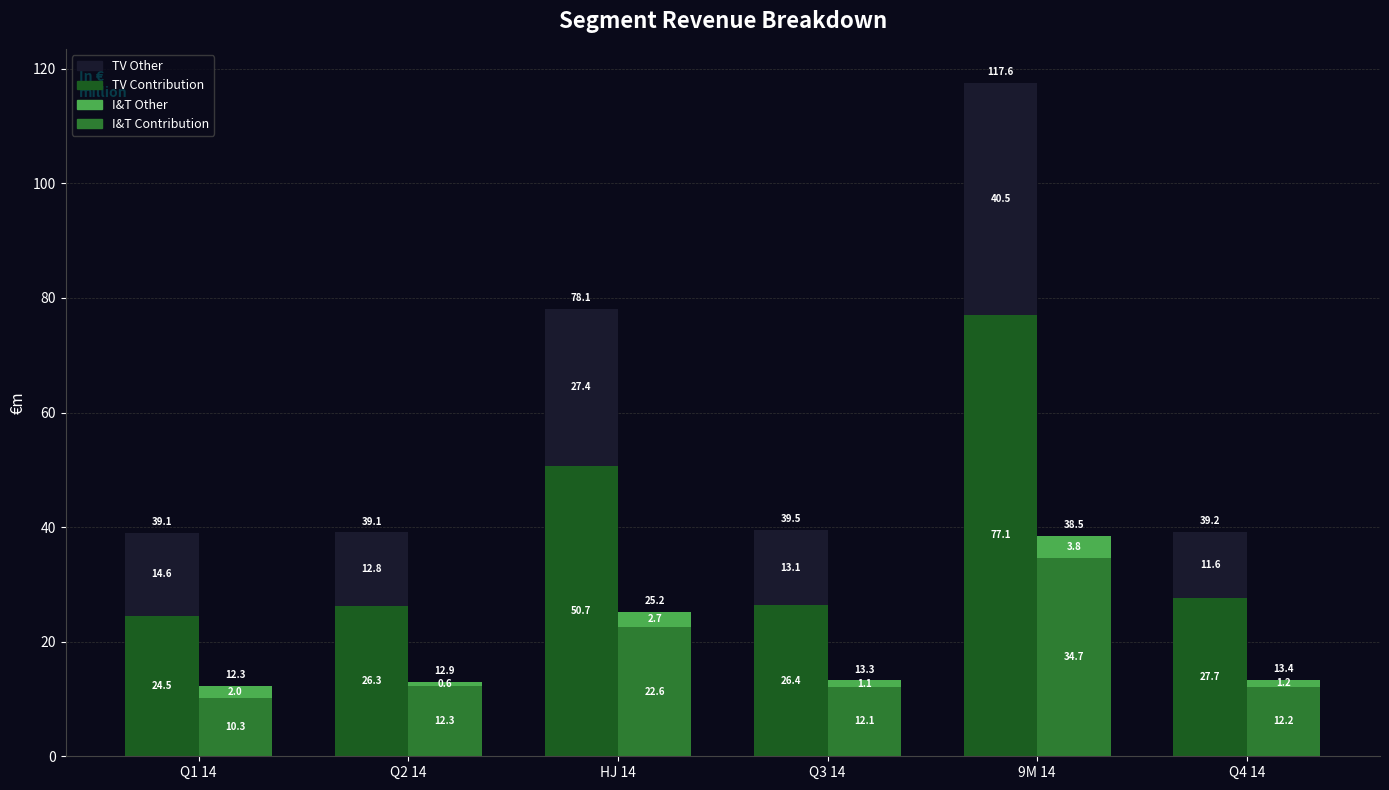

What is the sum of all TV Contribution values?

232.5